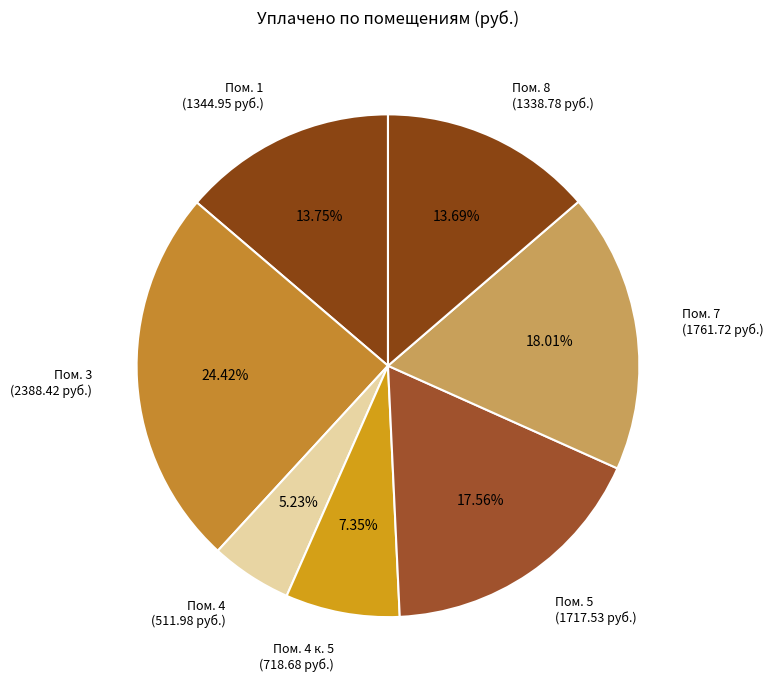

Do Пом. 7 (1761.72 руб.) and Пом. 1 (1344.95 руб.) together represent more than half of the pie?

No